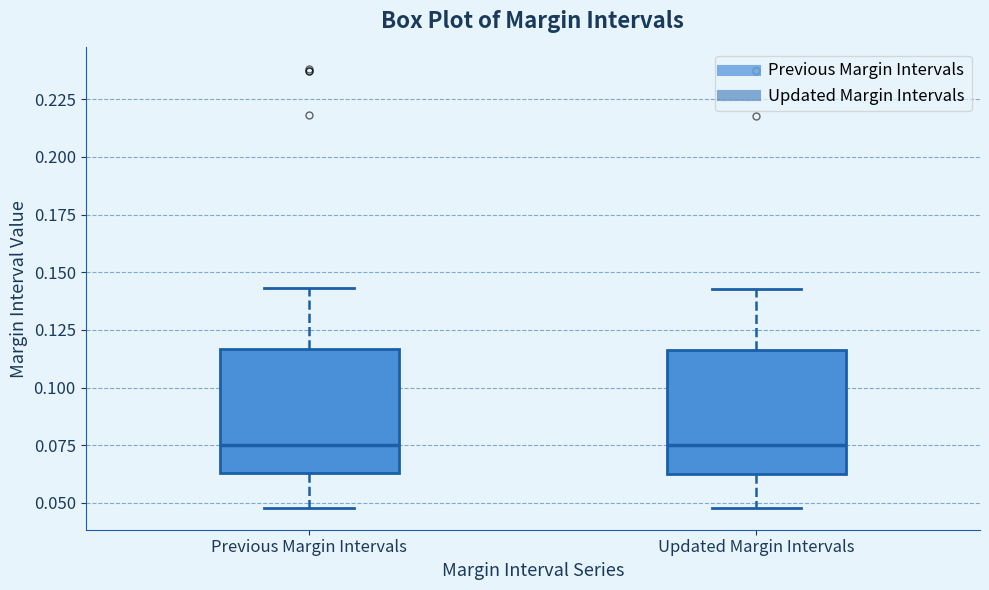

Reading left to right, read every box against the y-axis: the position of its median line, the range the box covers, and the ends of its whiskers. The values are not printed on the chart, so give them approximately, as read against the axis.

Previous Margin Intervals: median 0.075, box 0.065 to 0.115, whiskers 0.050 to 0.145
Updated Margin Intervals: median 0.075, box 0.065 to 0.115, whiskers 0.050 to 0.145